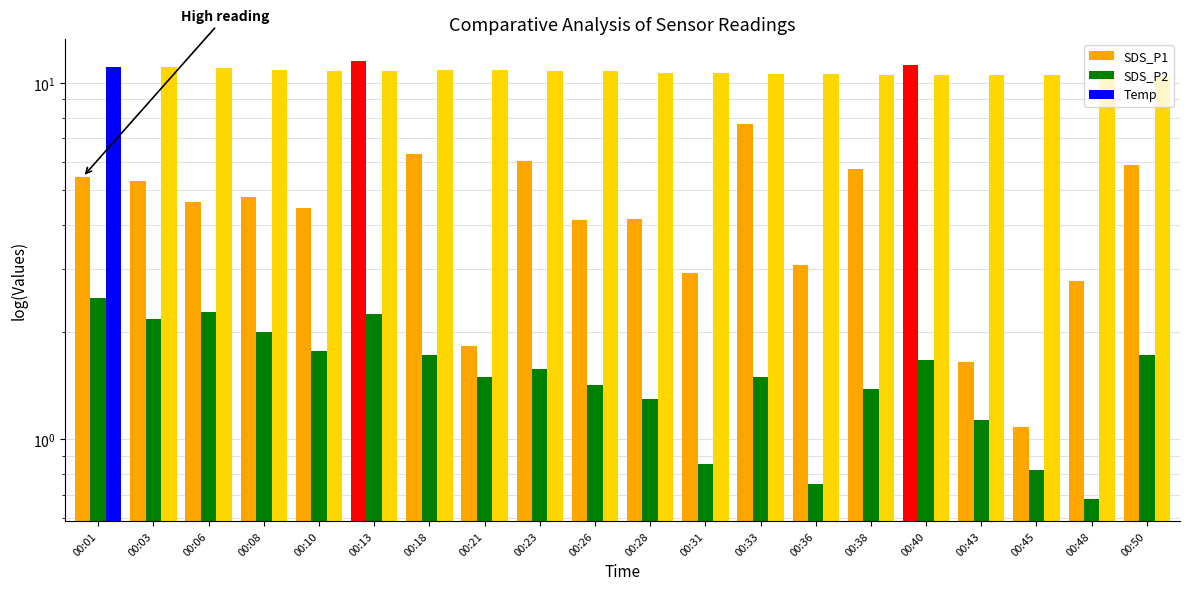

Which series has the largest total across all categories?

Temp